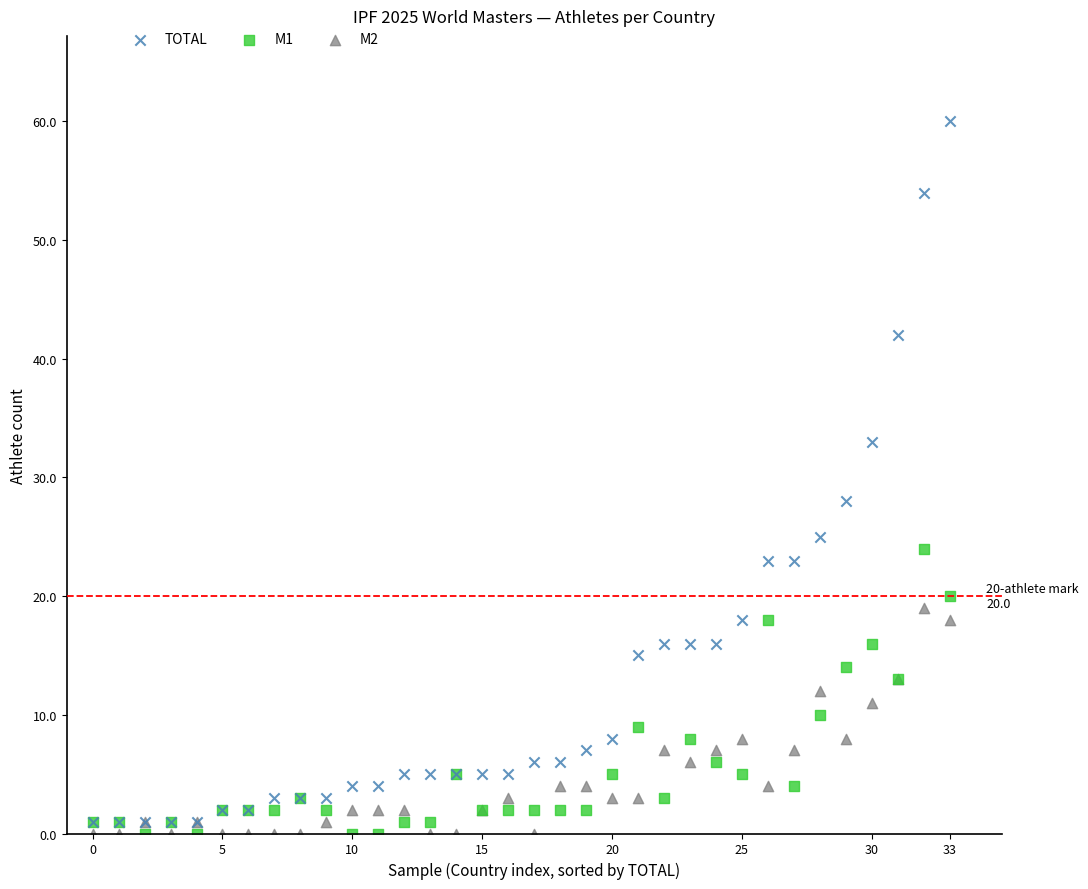

Across all series, what Y value is closest to 30?

28